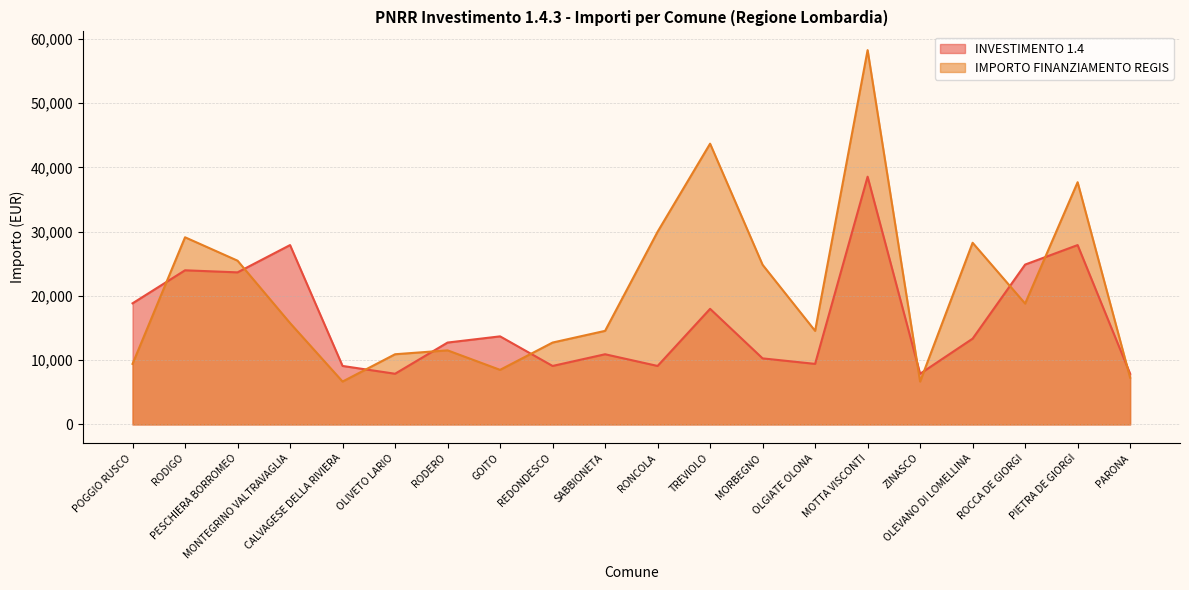

Which series has the largest total across all categories?

IMPORTO FINANZIAMENTO REGIS